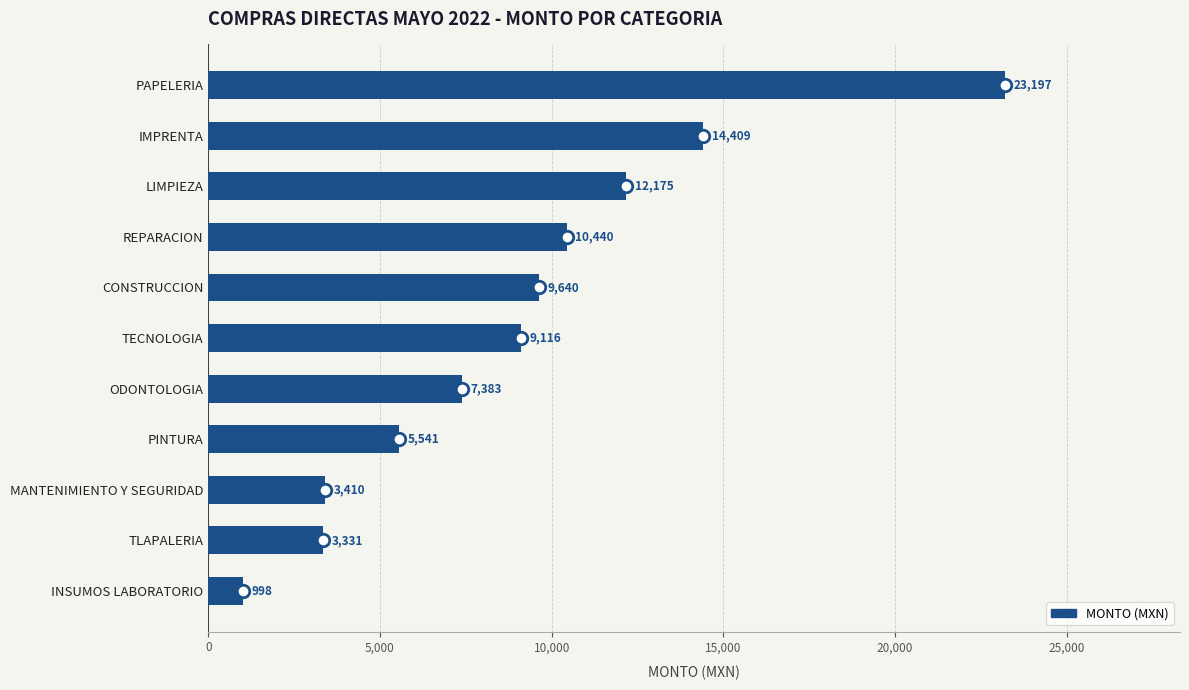

The value at LIMPIEZA is 12175.4. True or false?

True